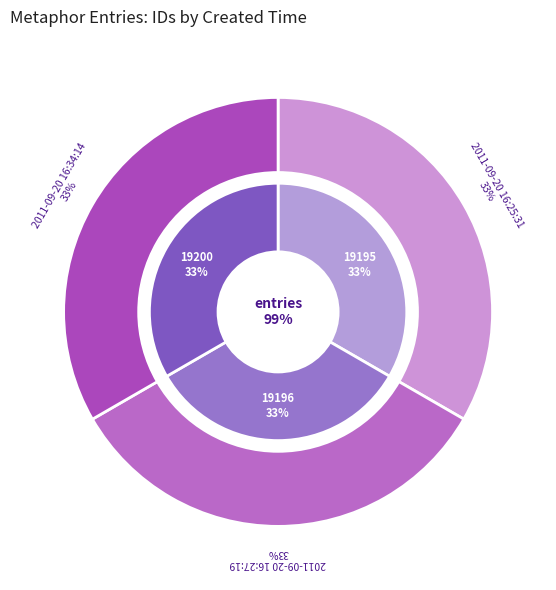

Between 2011-09-20 16:25:31 and 2011-09-20 16:34:14, which is larger?

2011-09-20 16:34:14